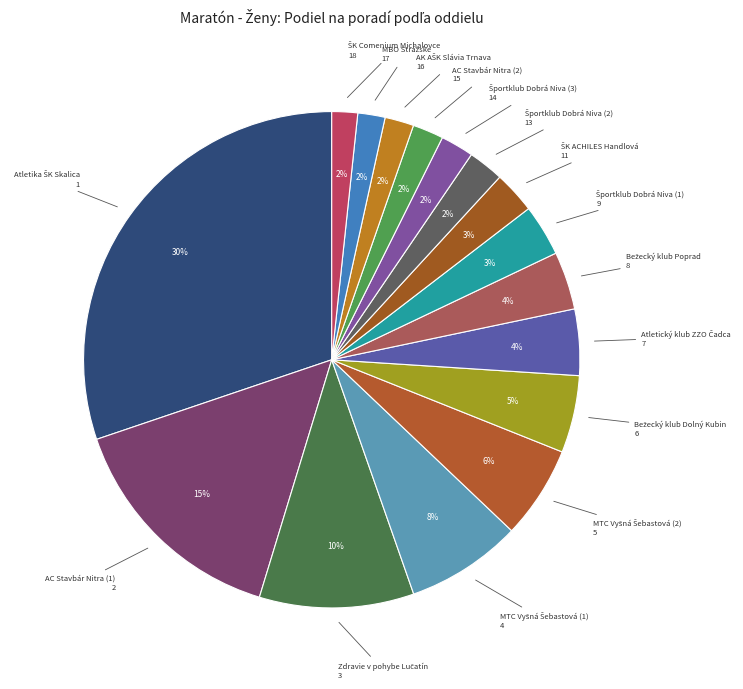

How many segments does this pie chart have?

16